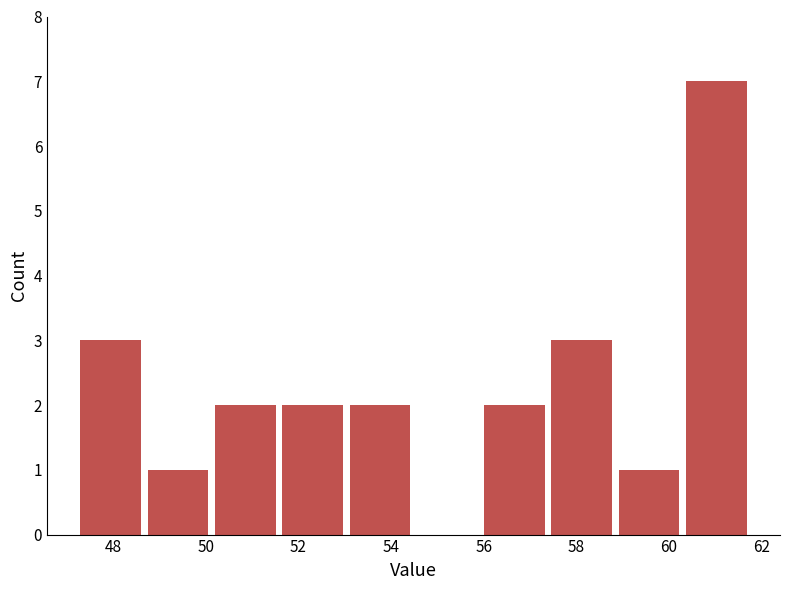

What is the height of the bar covering 48.6 to 50.2 on the x-axis? Neither the bar edges nor the heights are printed on the chart, so give them approximately, as read against the axes.

1